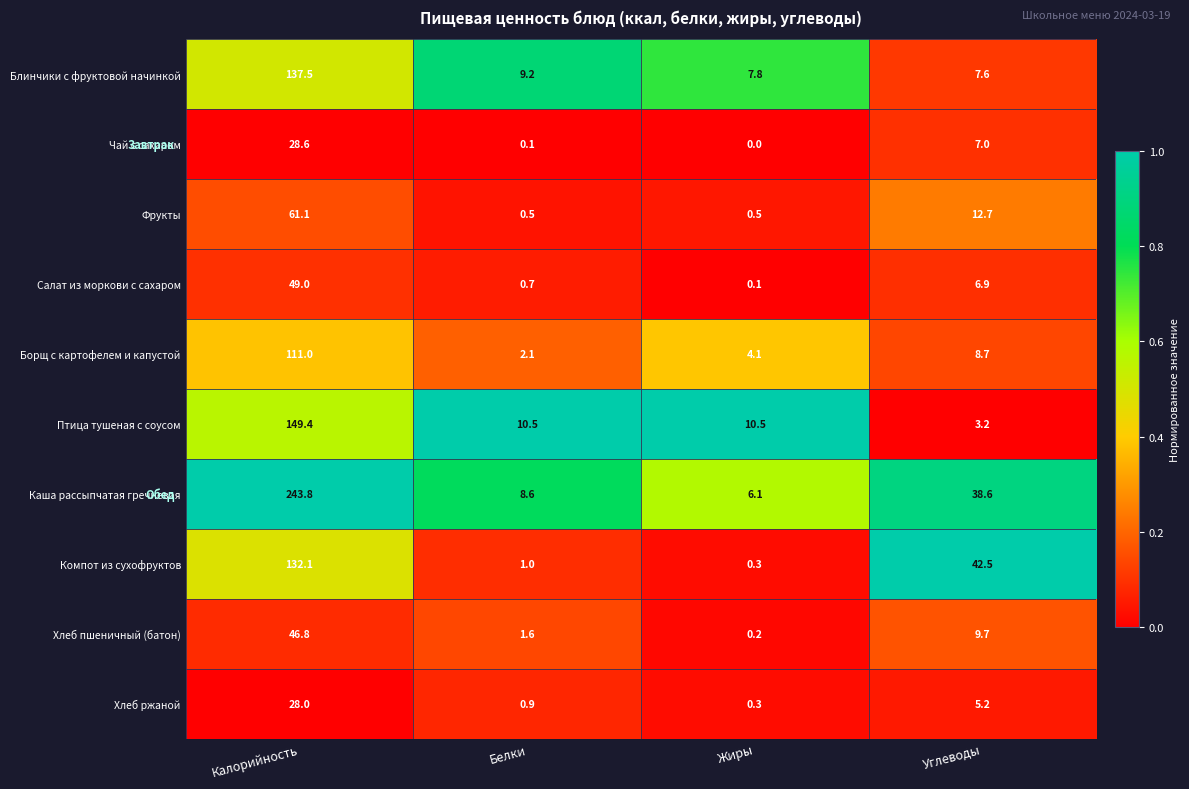

The value of Каша рассыпчатая гречневая at Углеводы is 14.9. True or false?

False